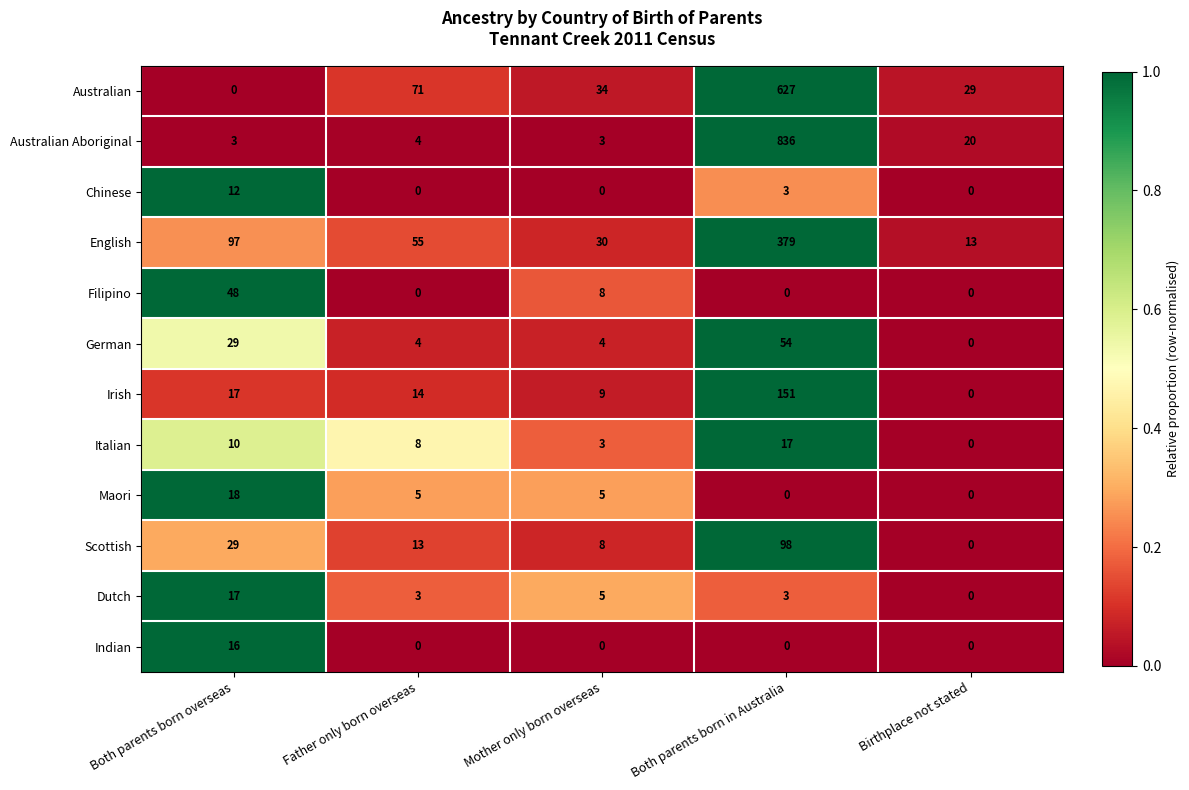

The value of Indian at Father only born overseas is -8. True or false?

False